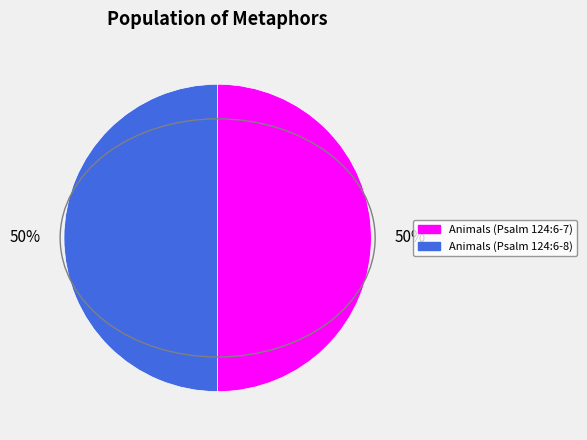

To the nearest percent, what portion does Animals (Psalm 124:6-7) represent?

50%